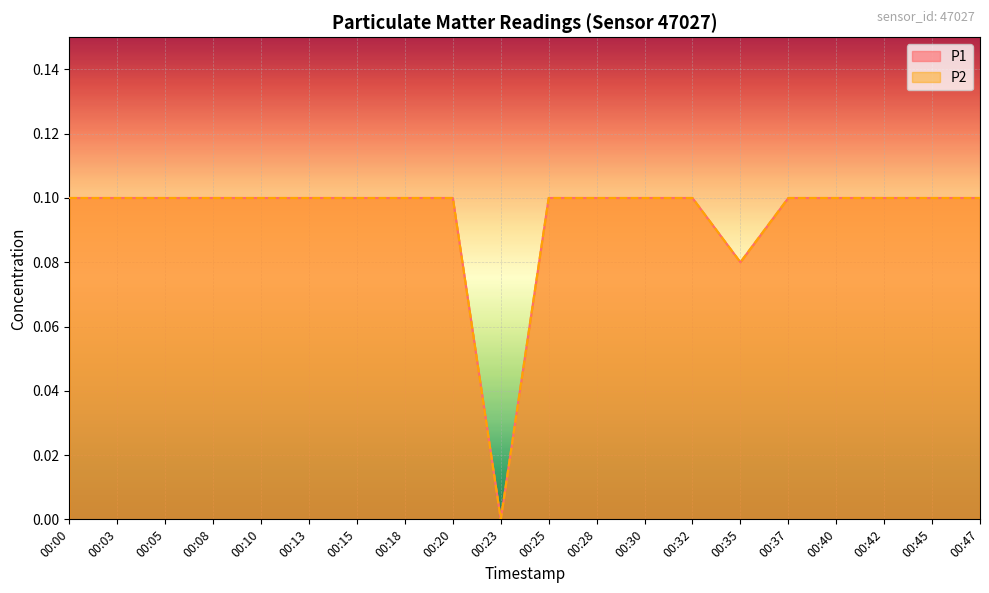

What is the highest value of the P1 series?

0.1